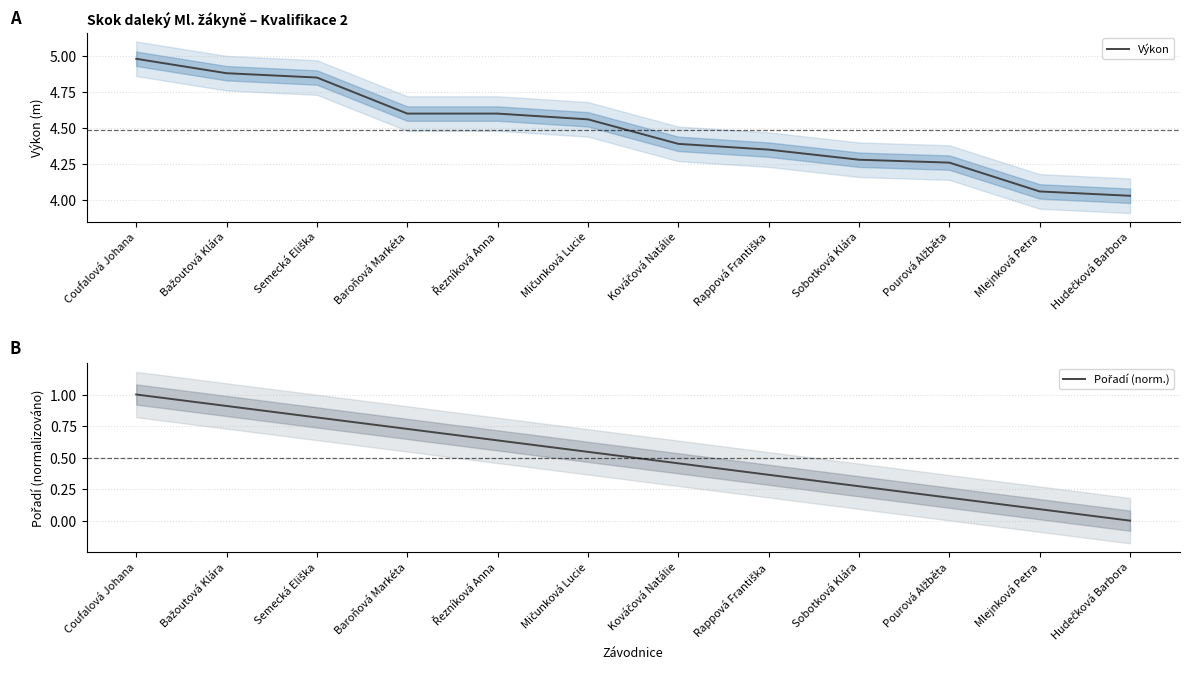

At which label does Pořadí (norm.) reach its peak?

Coufalová Johana